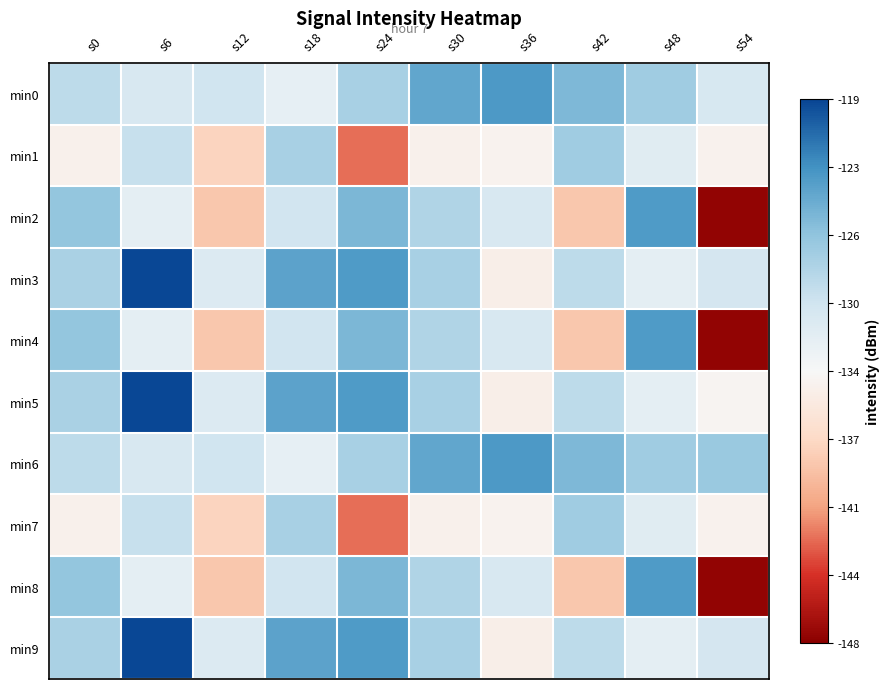

At which category is the sum across all series the highest?

s6